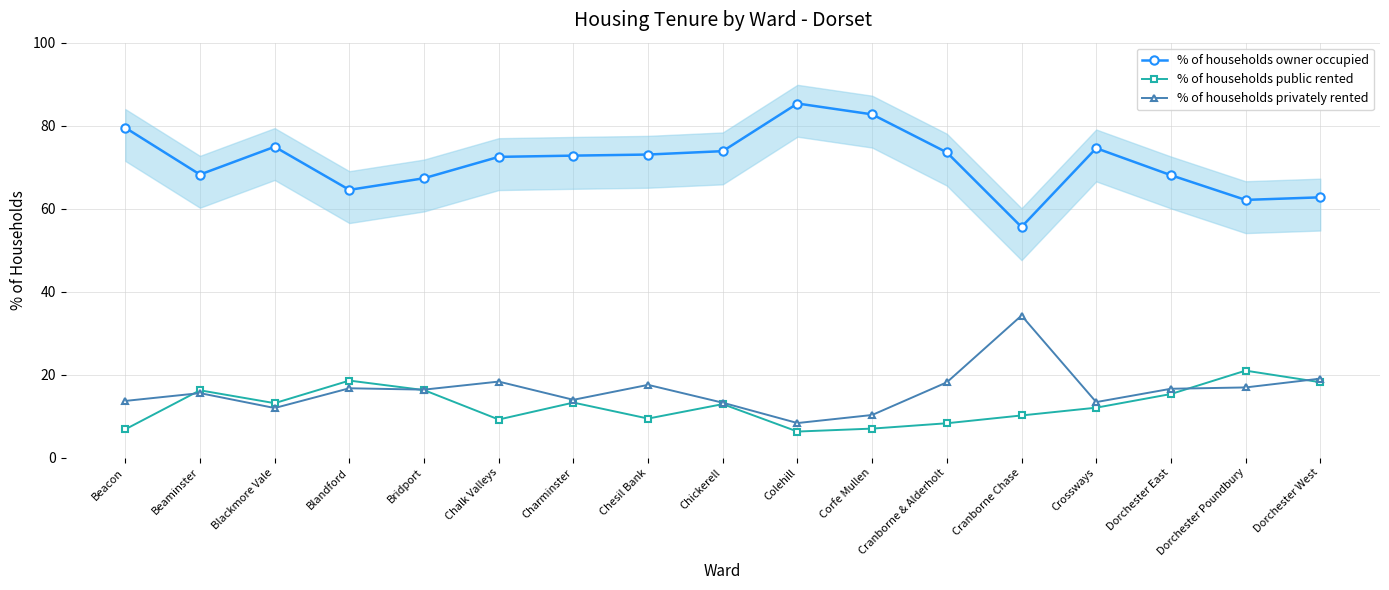

At which category does % of households privately rented reach its first local peak?

Beaminster